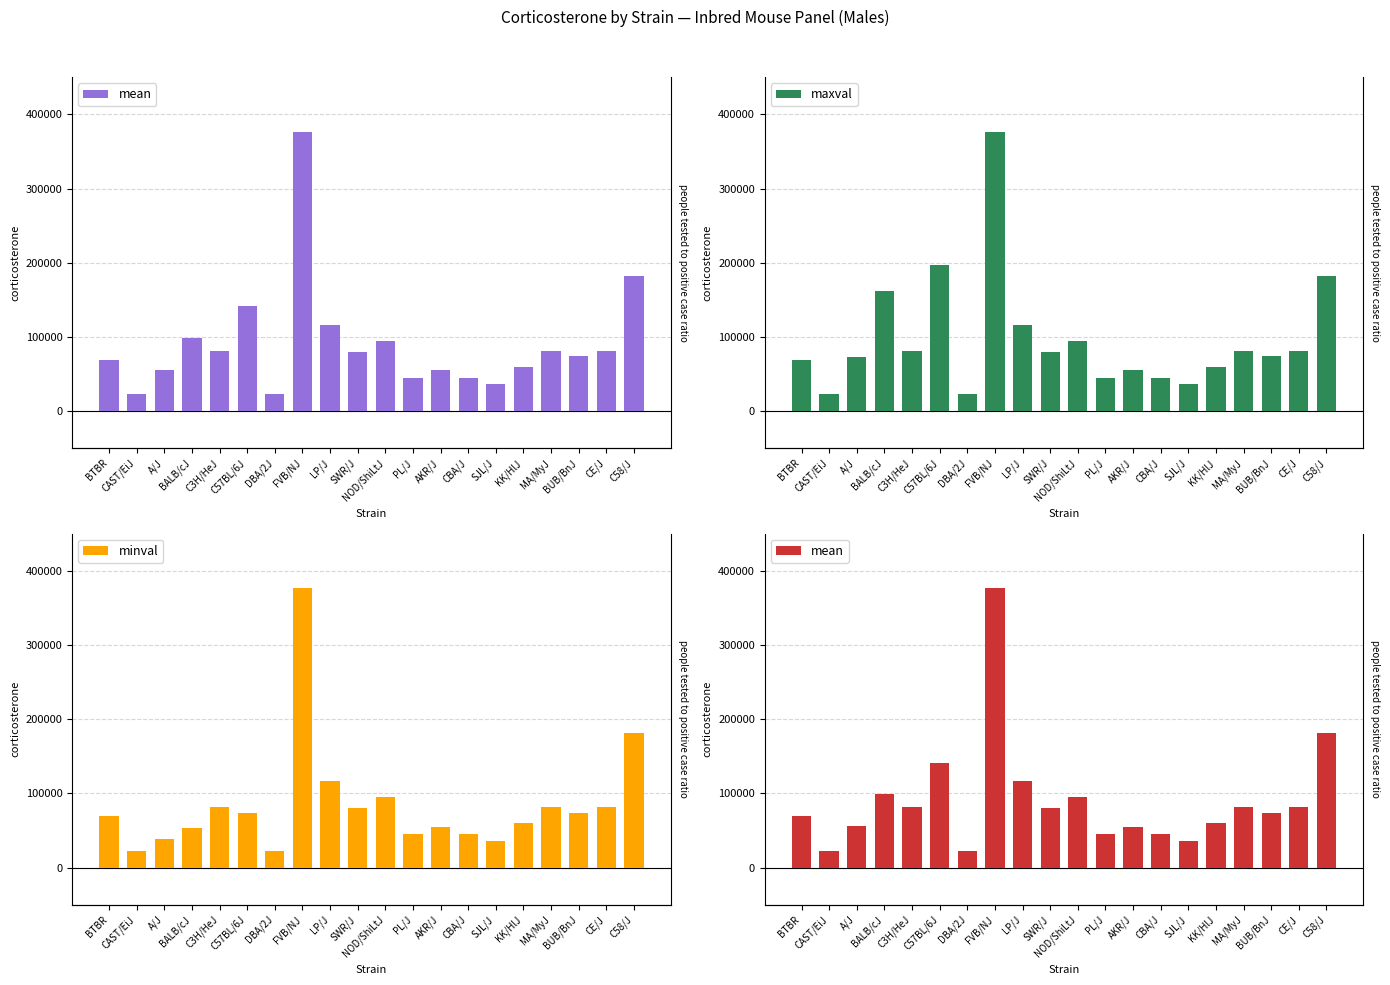

Reading left to right, transcribe all the data shown in this chart.

mean: BTBR=69405	CAST/EiJ=22872	A/J=55624	BALB/cJ=98652	C3H/HeJ=81211	C57BL/6J=141542	DBA/2J=22441	FVB/NJ=376736	LP/J=116376	SWR/J=79767	NOD/ShiLtJ=94568	PL/J=44536	AKR/J=55139	CBA/J=45273	SJL/J=36359	KK/HlJ=60163	MA/MyJ=81582	BUB/BnJ=74033	CE/J=81494	C58/J=181536
maxval: BTBR=69405	CAST/EiJ=22872	A/J=73216	BALB/cJ=161570	C3H/HeJ=81211	C57BL/6J=197423	DBA/2J=22441	FVB/NJ=376736	LP/J=116376	SWR/J=79767	NOD/ShiLtJ=94568	PL/J=44536	AKR/J=55139	CBA/J=45273	SJL/J=36359	KK/HlJ=60163	MA/MyJ=81582	BUB/BnJ=74033	CE/J=81494	C58/J=181536
minval: BTBR=69405	CAST/EiJ=22872	A/J=38032	BALB/cJ=53589	C3H/HeJ=81211	C57BL/6J=73738	DBA/2J=22441	FVB/NJ=376736	LP/J=116376	SWR/J=79767	NOD/ShiLtJ=94568	PL/J=44536	AKR/J=55139	CBA/J=45273	SJL/J=36359	KK/HlJ=60163	MA/MyJ=81582	BUB/BnJ=74033	CE/J=81494	C58/J=181536